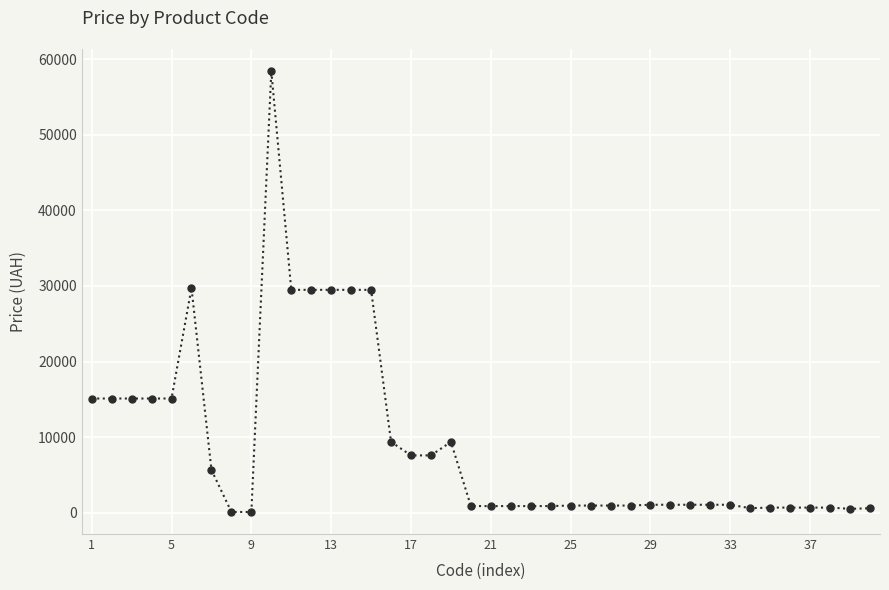

What is the average value?

9232.7